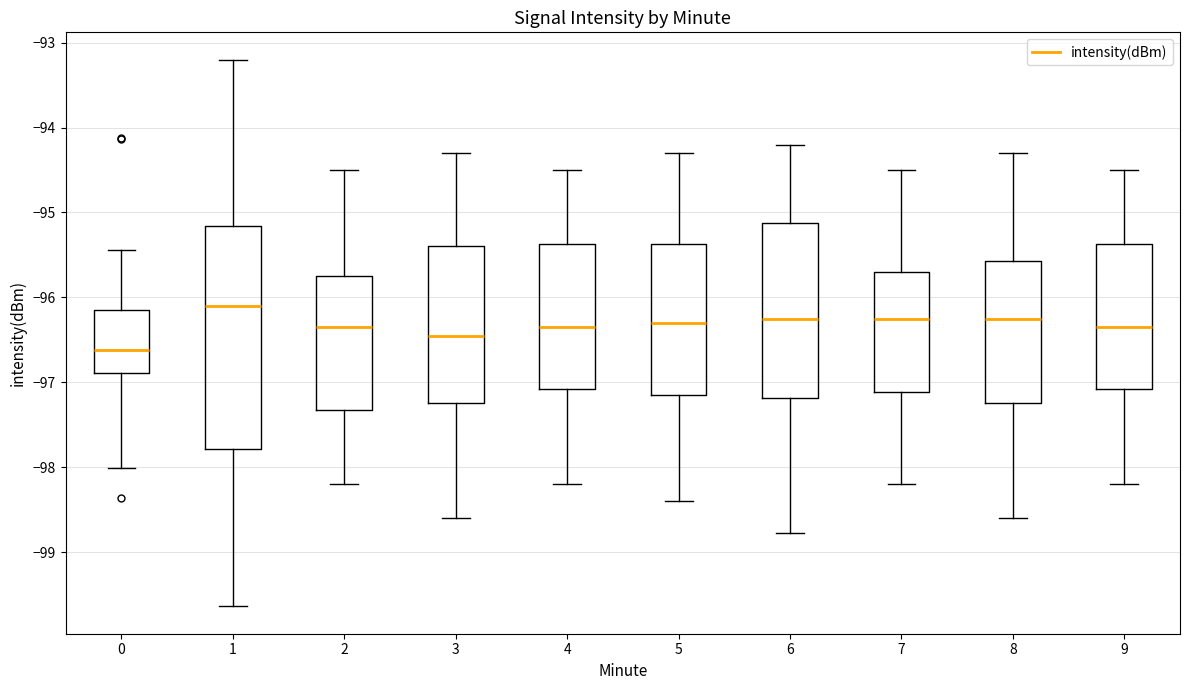

Which box's median line is the highest?

1